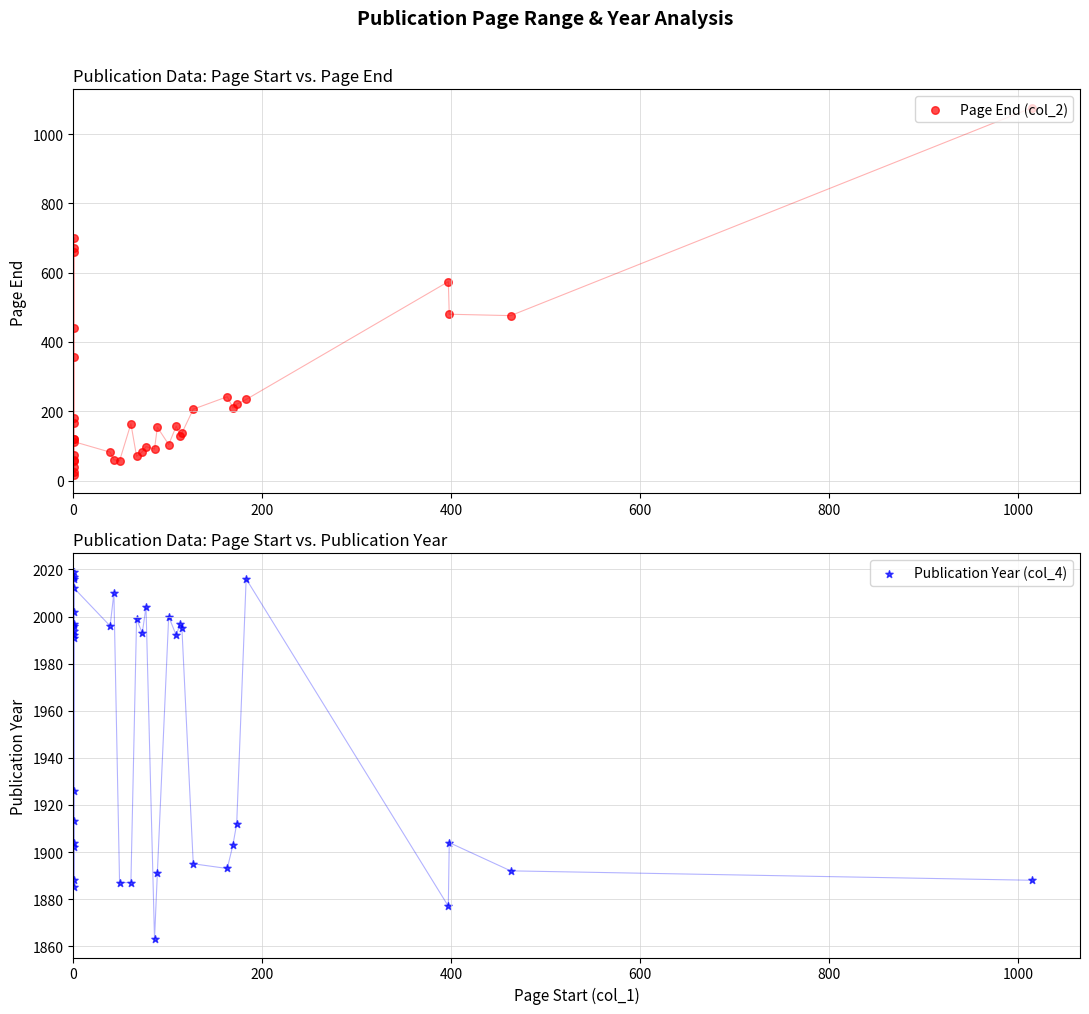

Which series contains the lowest Y value?

Page End (col_2)